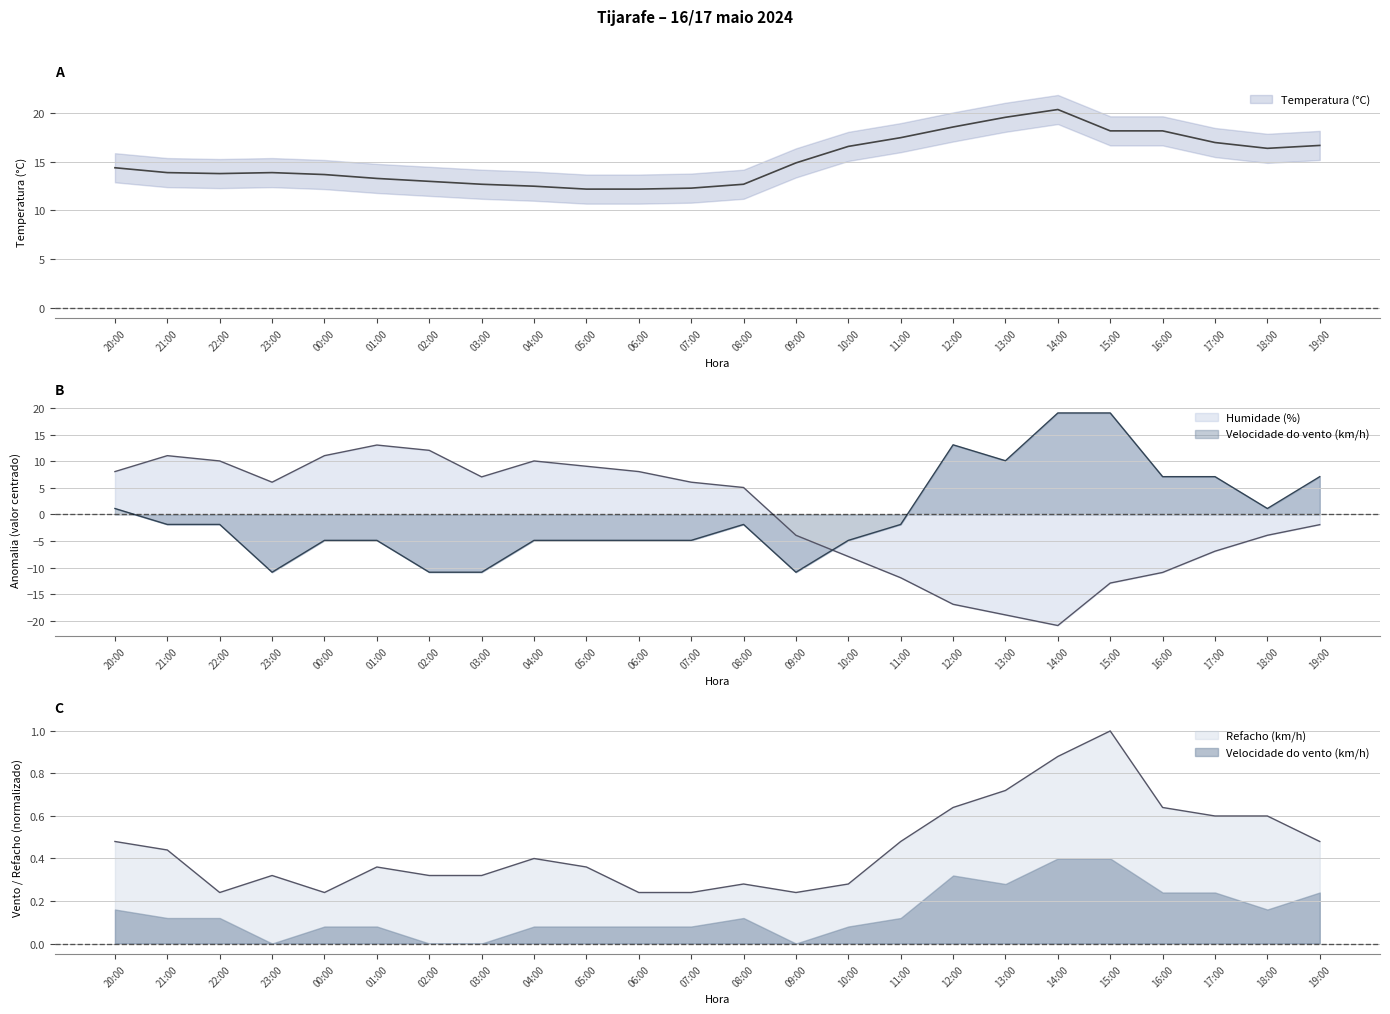

At how many categories does at least one series exceed -18?

24